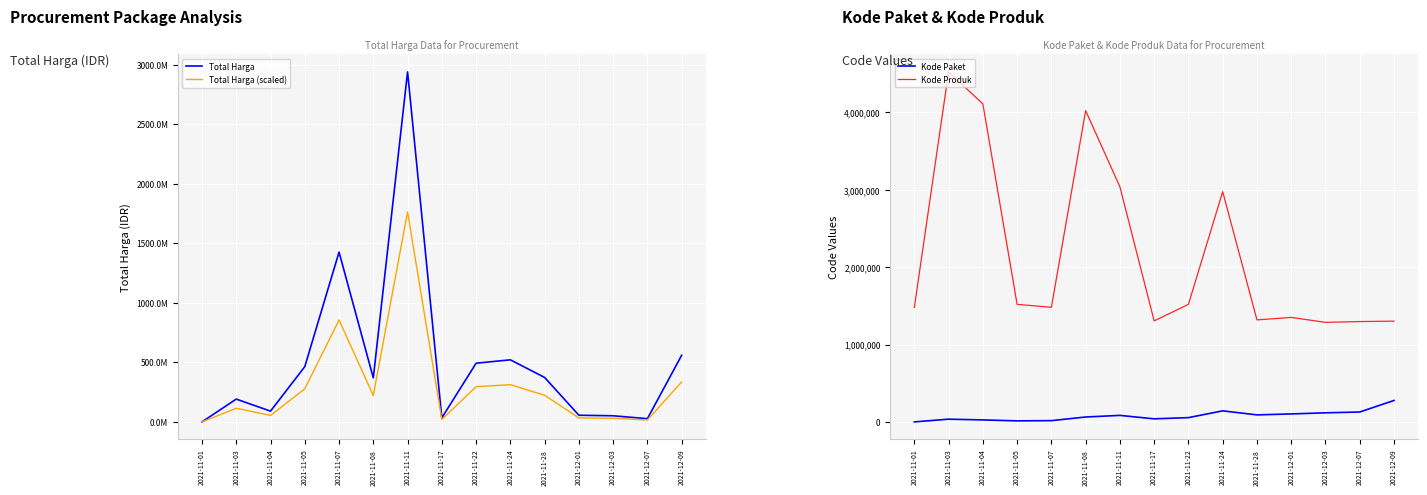

Where is Kode Paket nearest to the value 139078?

2021-11-24